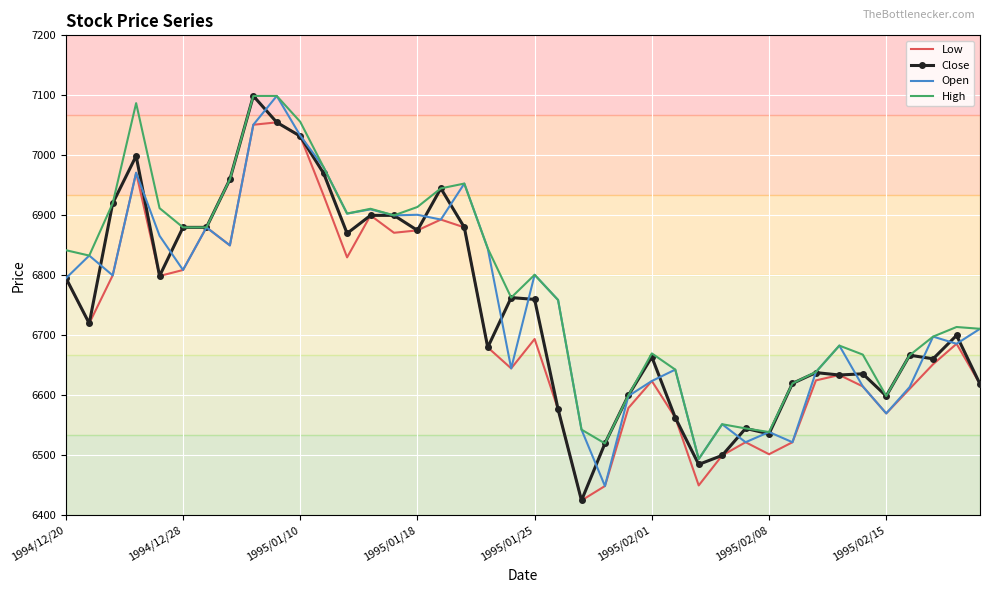

What is the minimum value shown in the chart?

6425